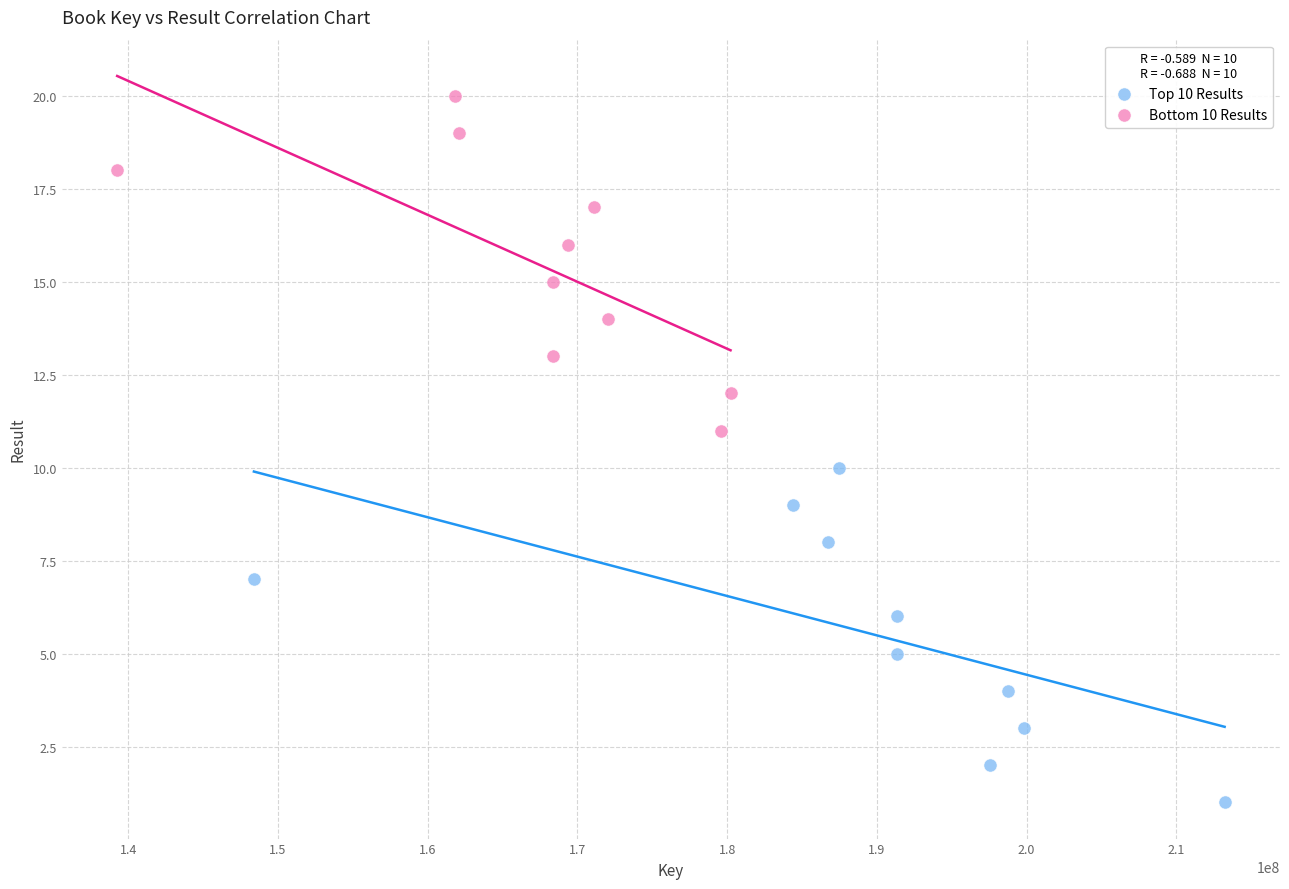

Which series reaches the maximum Y coordinate?

Bottom 10 Results